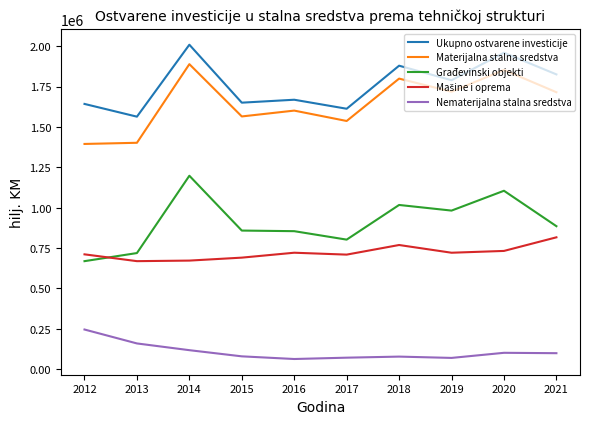

How many lines are shown in the chart?

5